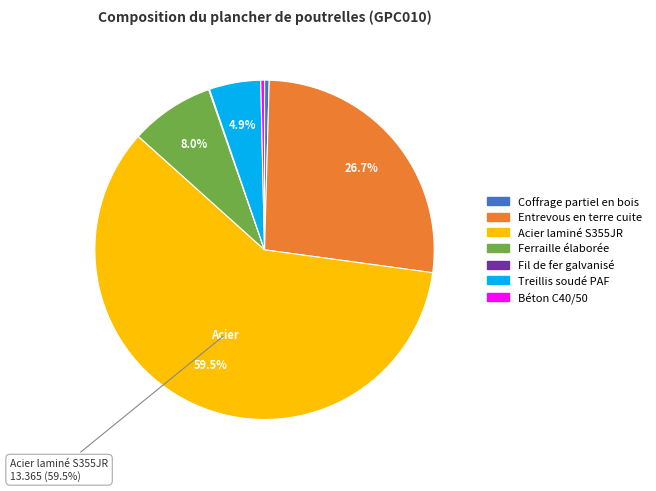

Is there a majority slice in this chart?

Yes